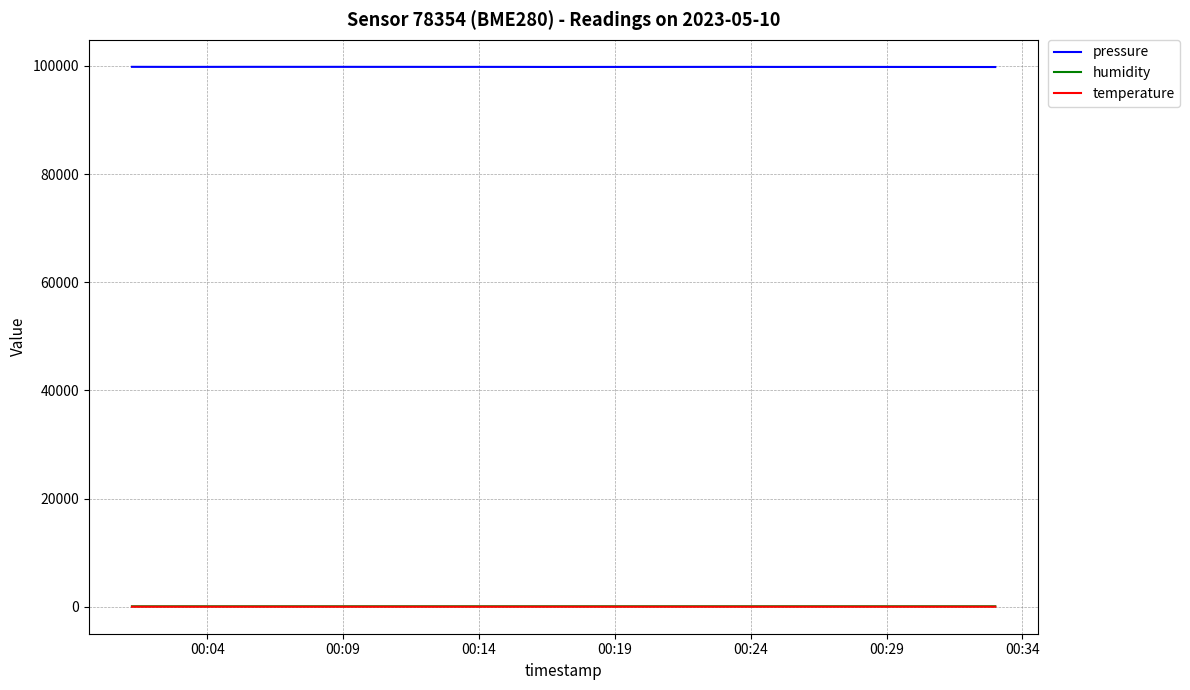

True or false: pressure and temperature cross at least once.

False